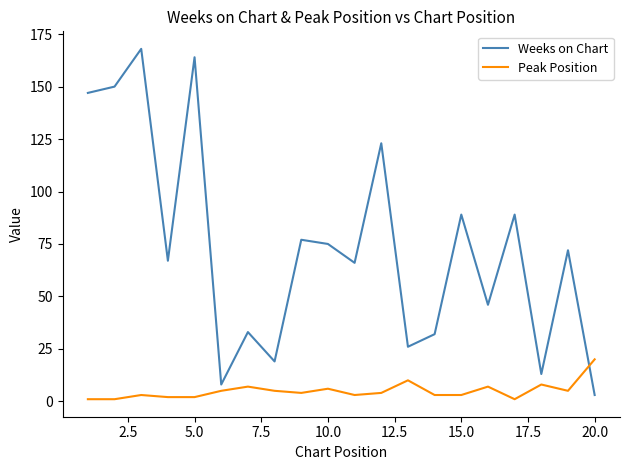

Rank the series by their maximum value, from highest to lowest.

Weeks on Chart, Peak Position